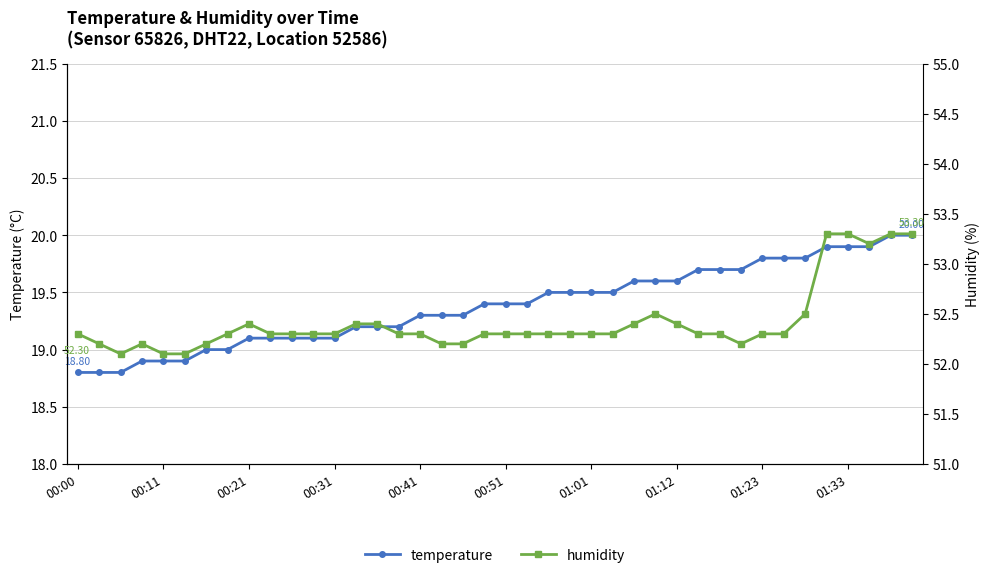

True or false: temperature and humidity cross at least once.

False